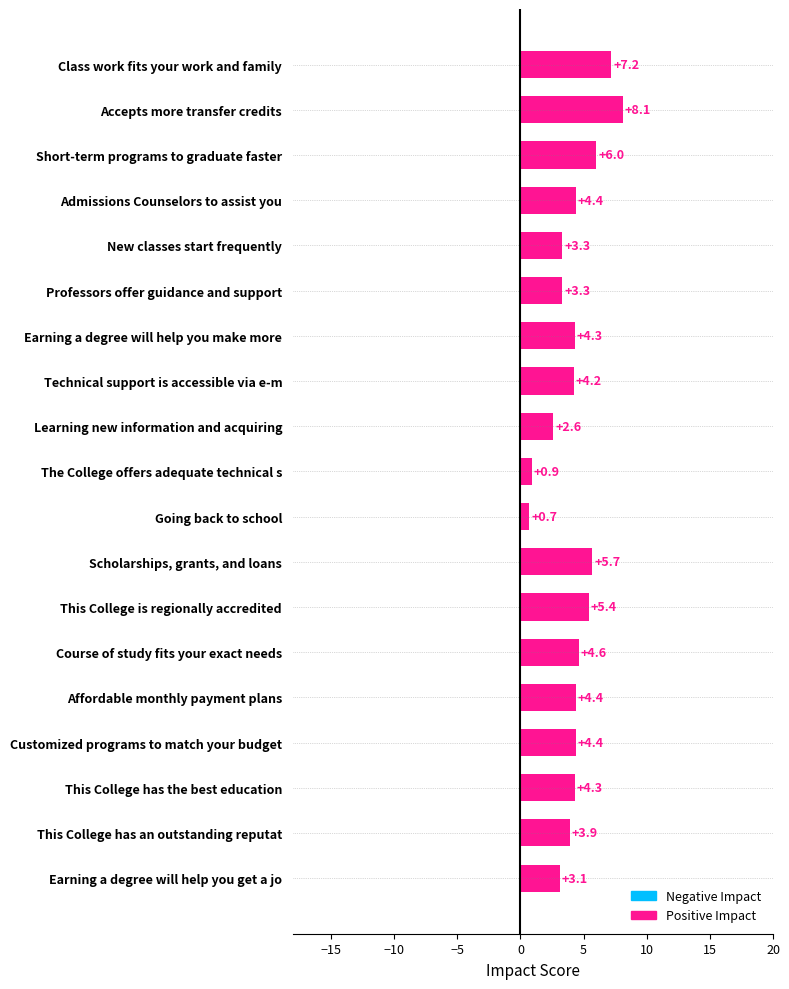

Reading top to bottom, what are all the values shown in this chart?

Class work fits your work and family=7.2	Accepts more transfer credits=8.1	Short-term programs to graduate faster=6.0	Admissions Counselors to assist you=4.4	New classes start frequently=3.3	Professors offer guidance and support=3.3	Earning a degree will help you make more=4.3	Technical support is accessible via e-m=4.2	Learning new information and acquiring=2.6	The College offers adequate technical s=0.9	Going back to school=0.7	Scholarships, grants, and loans=5.7	This College is regionally accredited=5.4	Course of study fits your exact needs=4.6	Affordable monthly payment plans=4.4	Customized programs to match your budget=4.4	This College has the best education=4.3	This College has an outstanding reputat=3.9	Earning a degree will help you get a jo=3.1